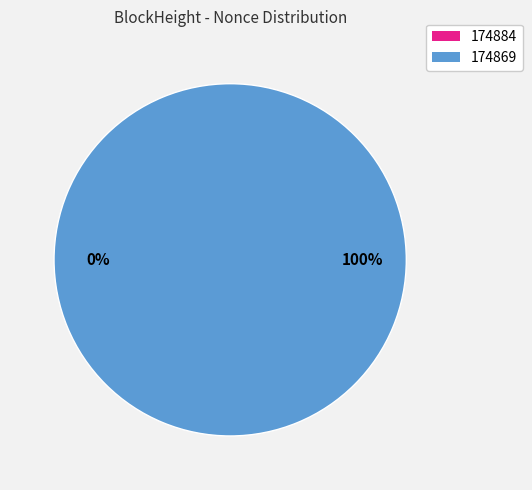

How many segments does this pie chart have?

2